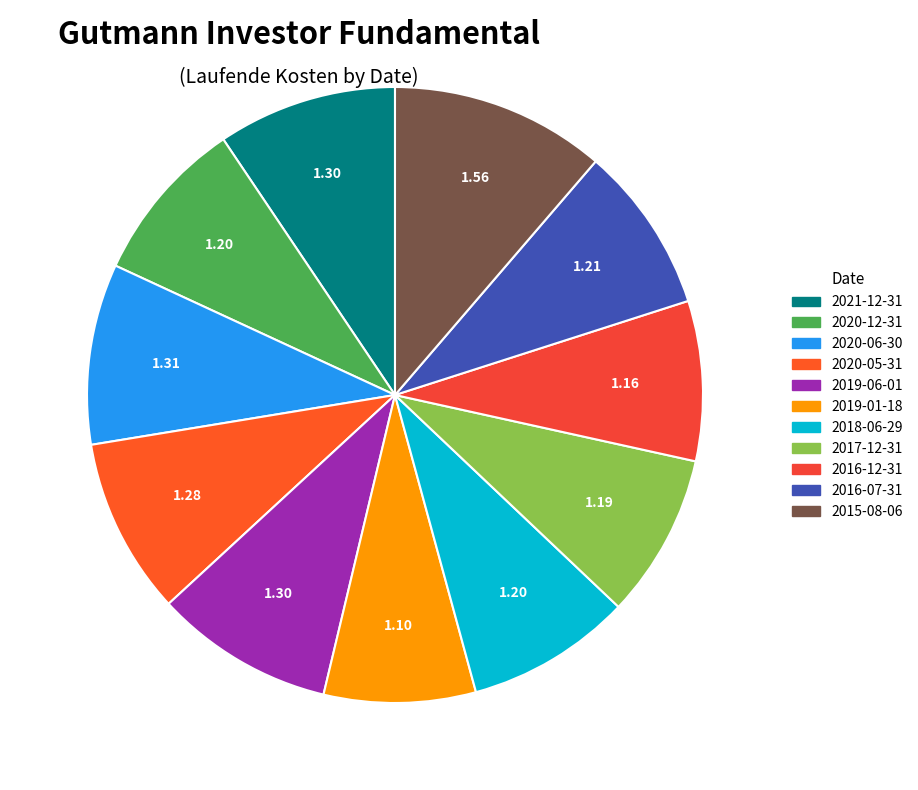

True or false: 2020-05-31 accounts for 15% of the total.

False